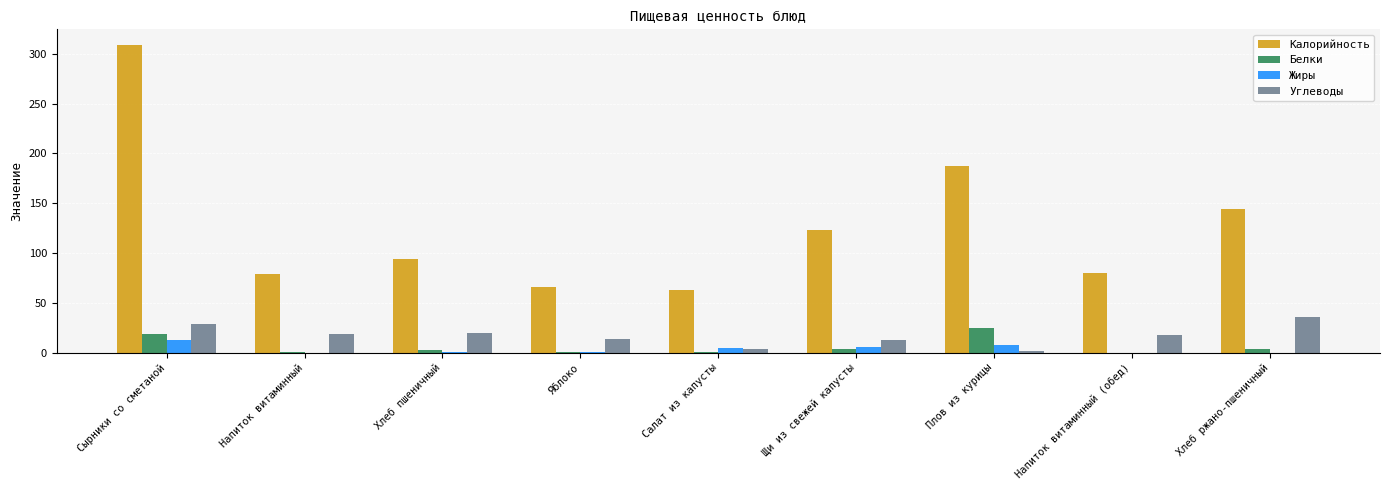

What is the sum of all Углеводы values?

152.3